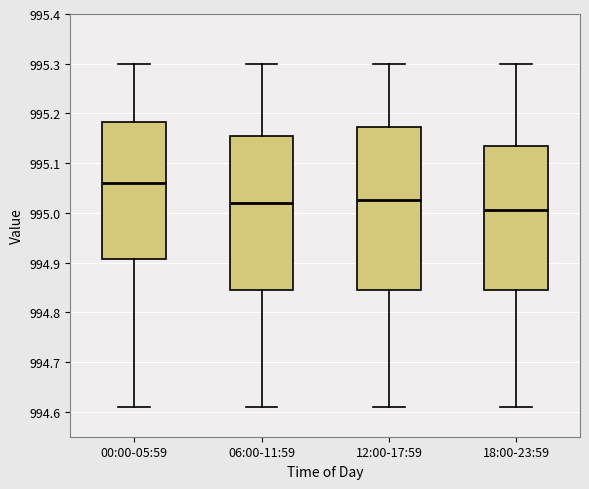

Reading left to right, transcribe this box plot: for each box, give where its median line is, the range the box spans, and where its two whiskers end, as read against the y-axis. The values are not printed on the chart, so give them approximately, as read against the axis.

00:00-05:59: median 995.06, box 994.91 to 995.18, whiskers 994.61 to 995.30
06:00-11:59: median 995.02, box 994.85 to 995.16, whiskers 994.61 to 995.30
12:00-17:59: median 995.03, box 994.85 to 995.17, whiskers 994.61 to 995.30
18:00-23:59: median 995.01, box 994.85 to 995.14, whiskers 994.61 to 995.30